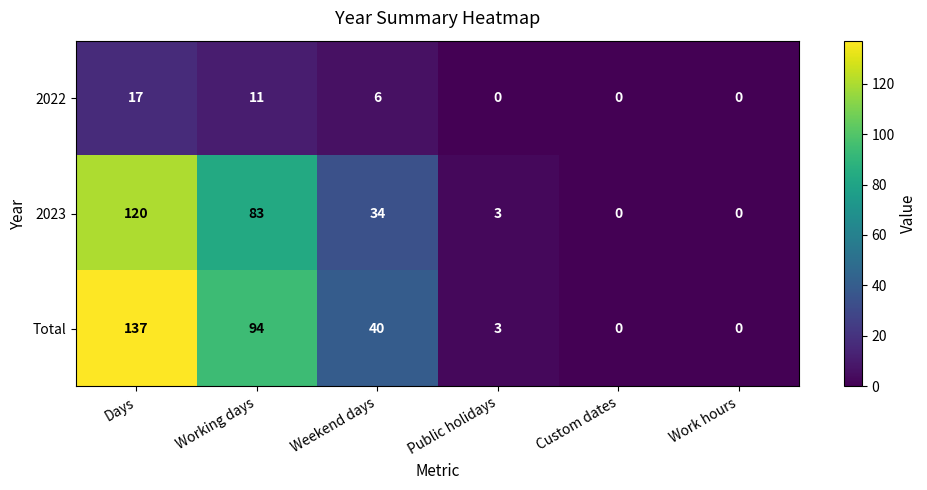

Reading right to left, transcribe all the data shown in this chart.

2022: 0	0	0	6	11	17
2023: 0	0	3	34	83	120
Total: 0	0	3	40	94	137